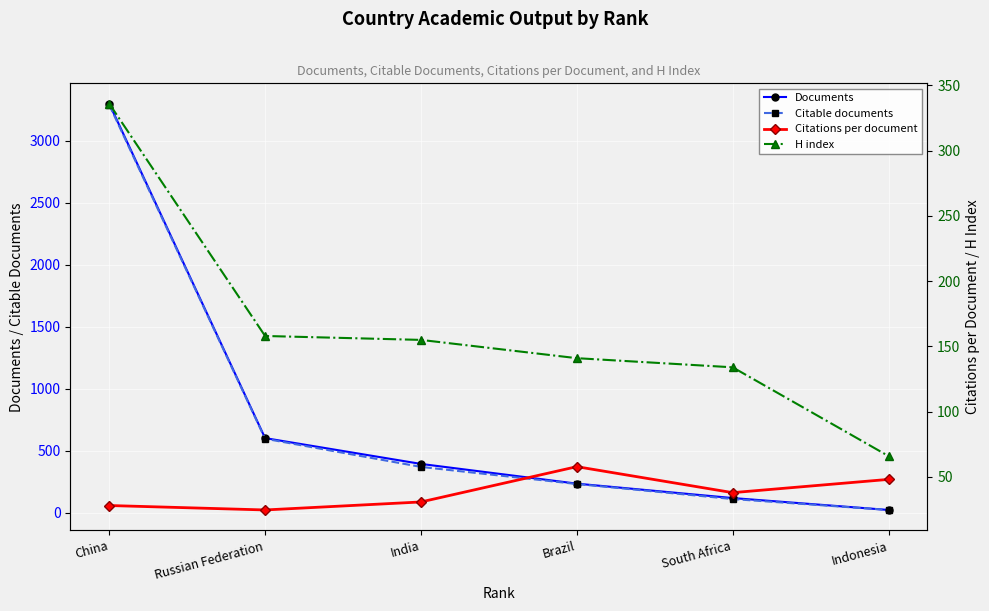

Which series ends up on top after the final intersection of Citable documents and Citations per document?

Citations per document